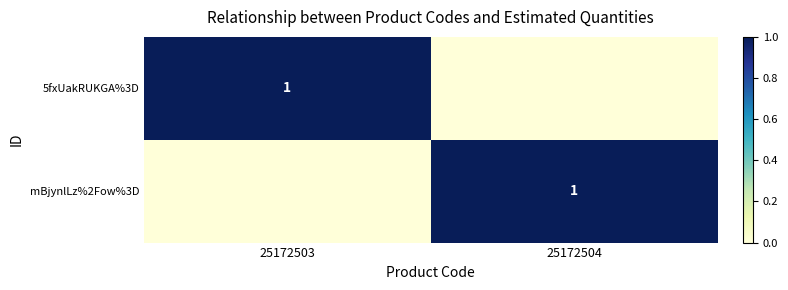

True or false: mBjynlLz%2Fow%3D has a value of 1 at 25172504.

True